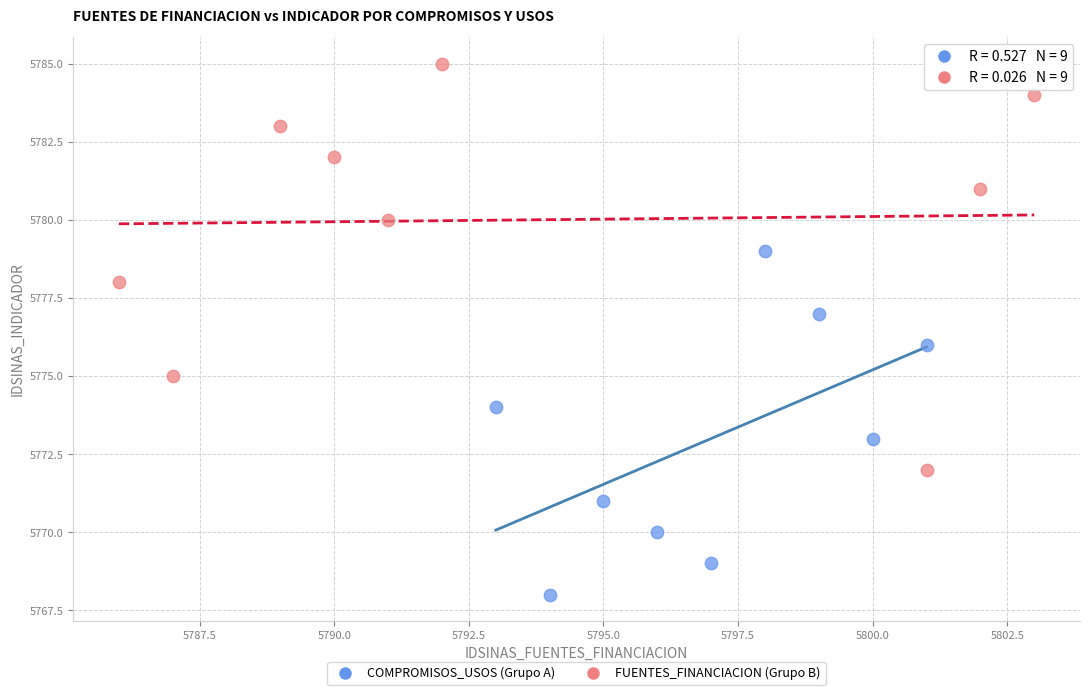

Which series reaches the minimum Y coordinate?

COMPROMISOS_USOS (Grupo A)